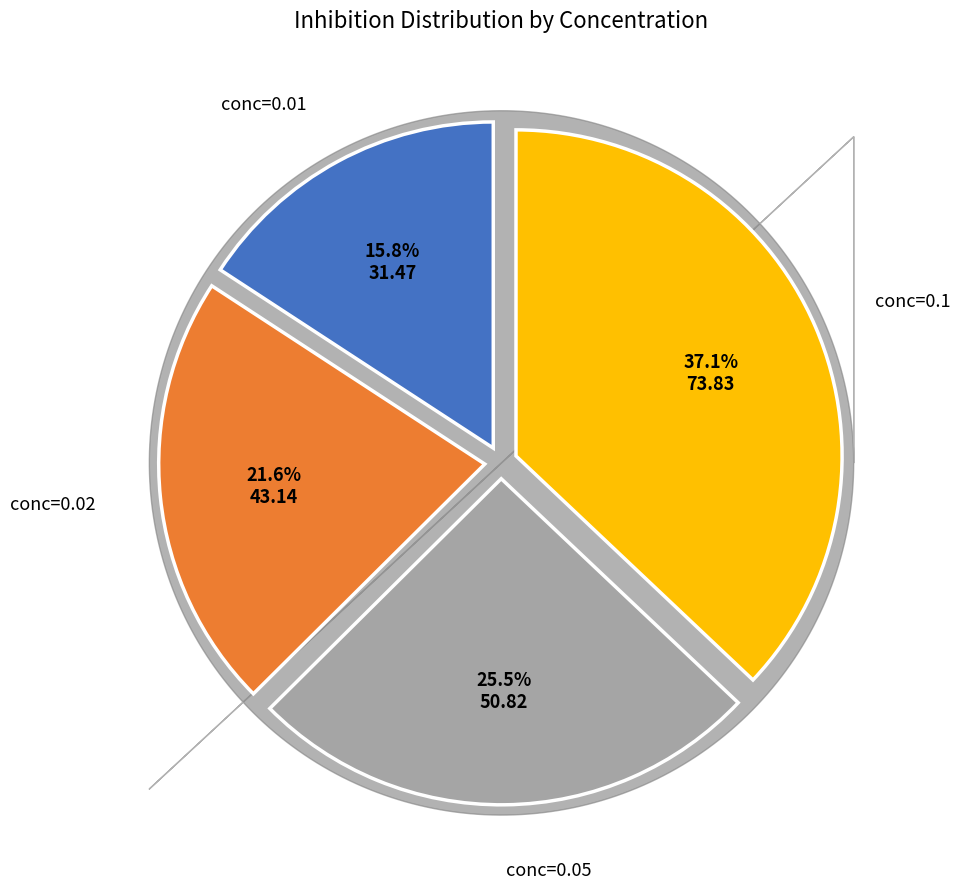

Does any single category account for the majority?

No